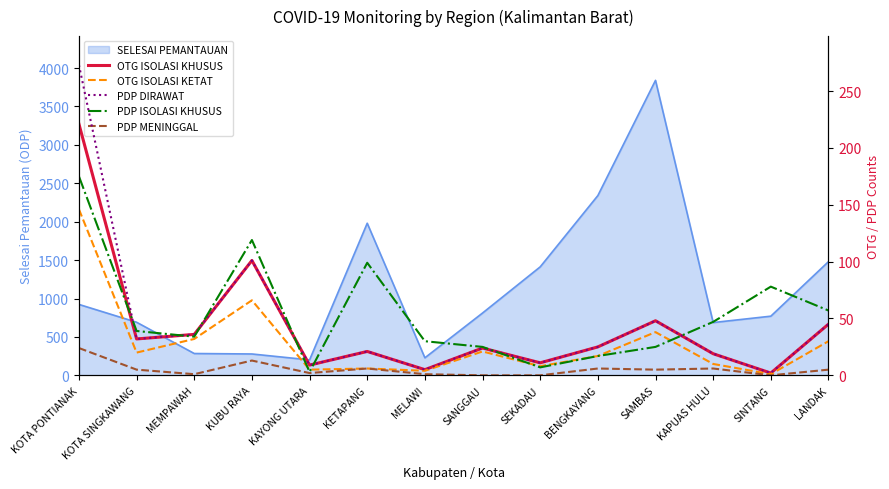

At how many categories does at least one series exceed 156?

1